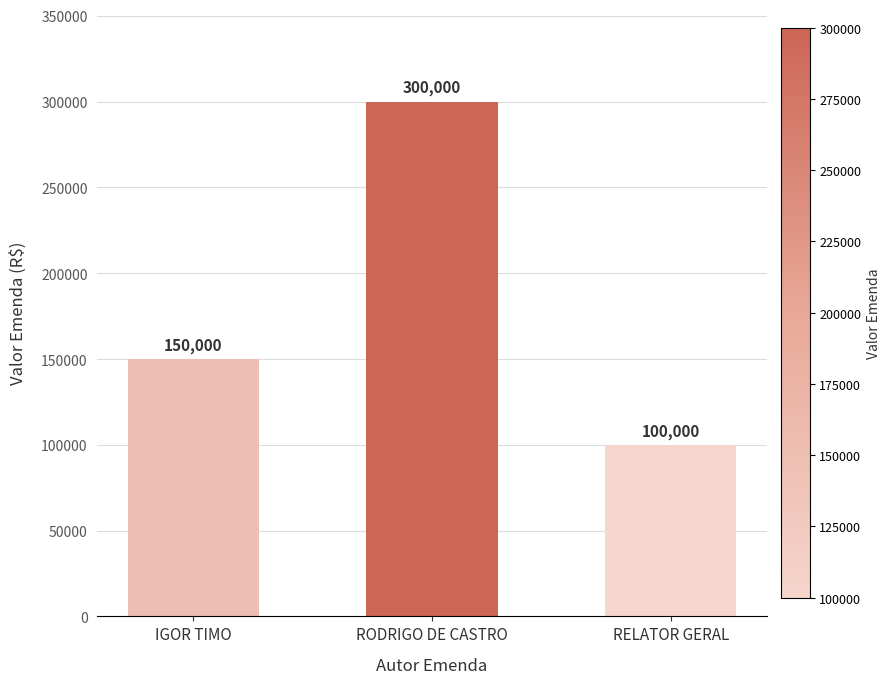

What is the average value?

183333